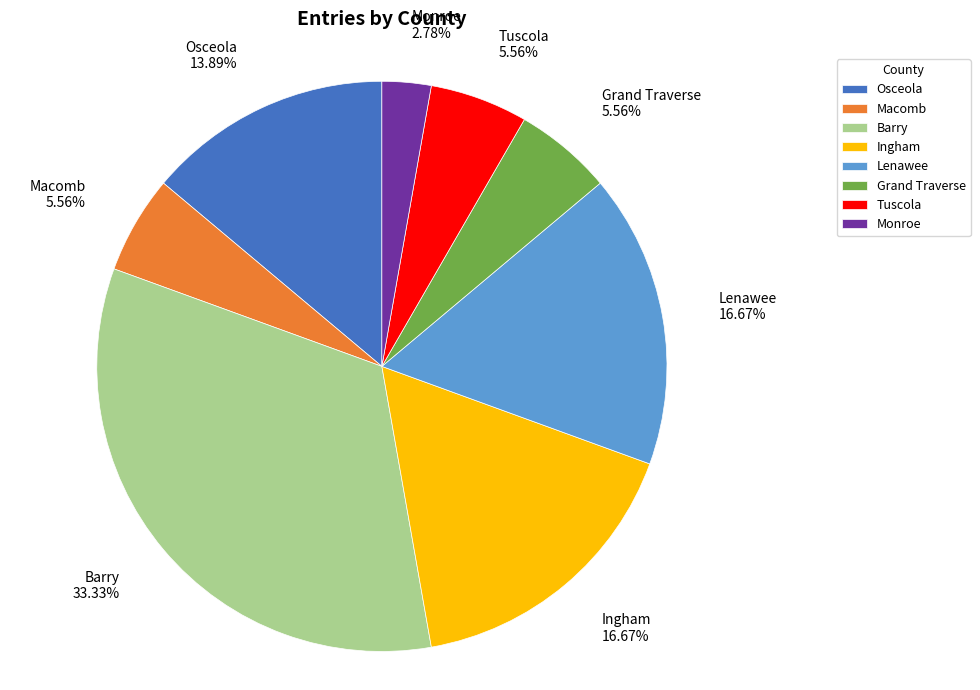

Approximately how many times larger is the value at Monroe compared to Tuscola?

0.5